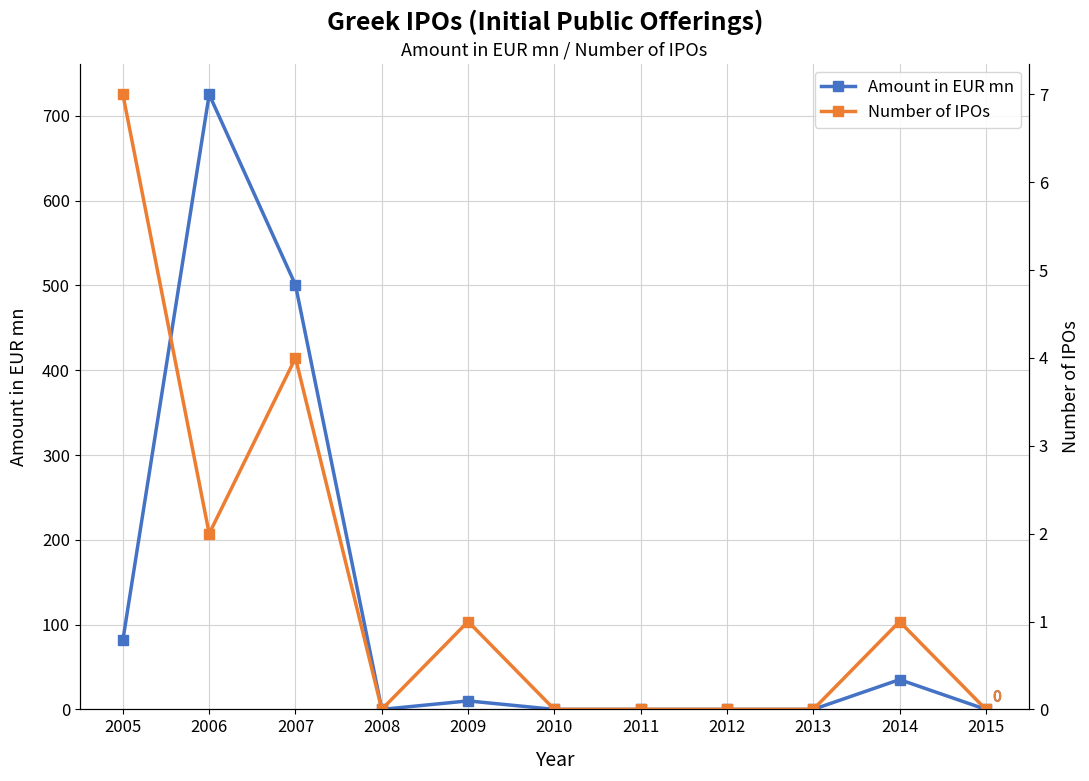

Count the Number of IPOs values in the range 0 to 2.

9